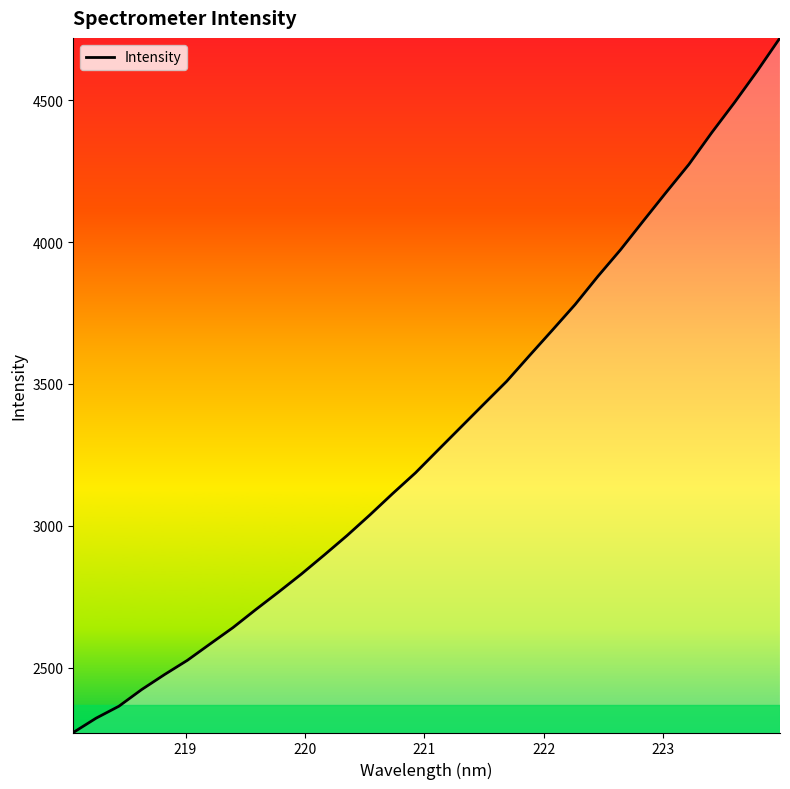

What is the smallest value displayed?

2271.8